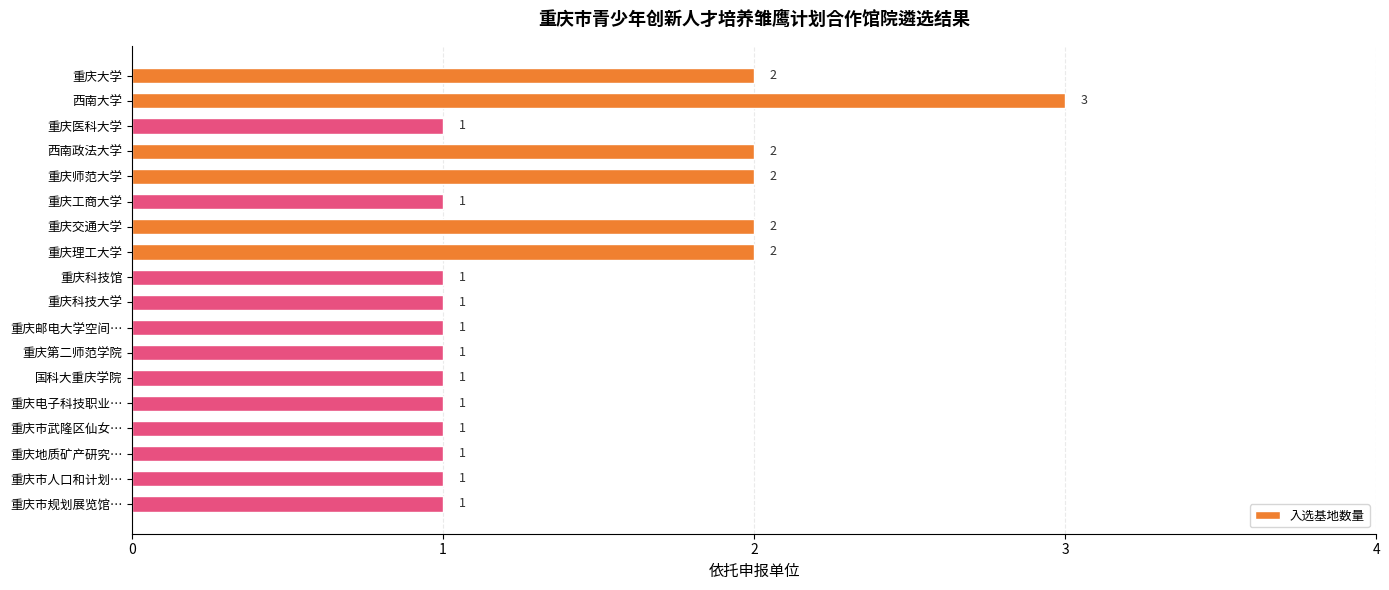

What is the sum of all values?

25